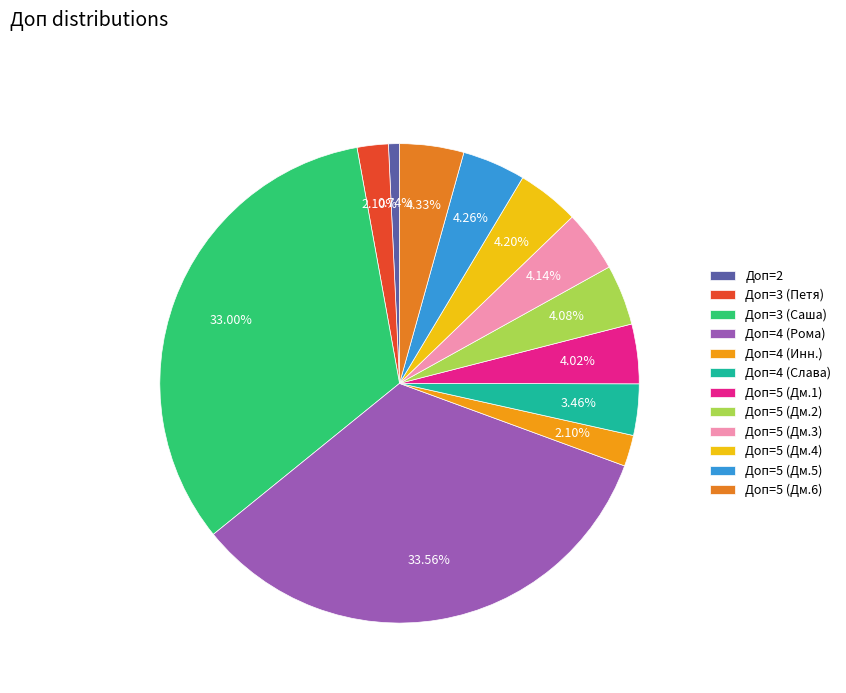

Count the number of slices in the pie.

12